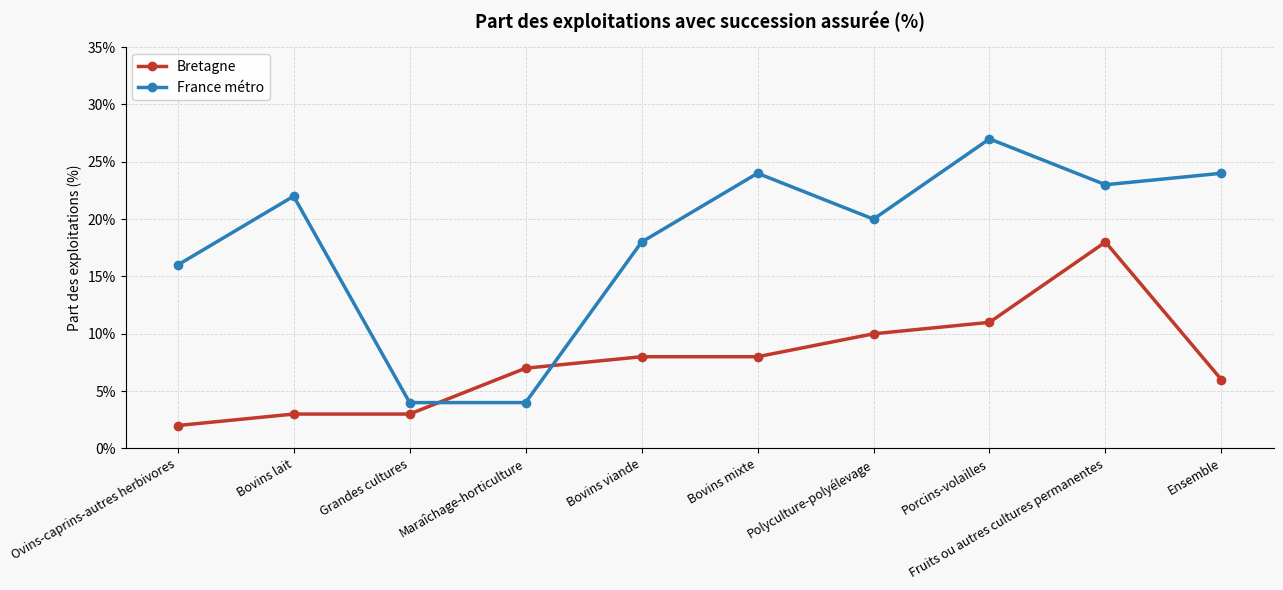

Reading right to left, extract all data points from this chart.

Bretagne: 6	18	11	10	8	8	7	3	3	2
France métro: 24	23	27	20	24	18	4	4	22	16